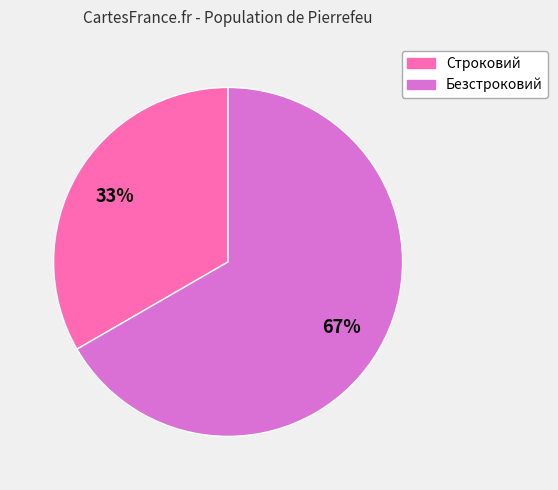

Rank the categories by value from highest to lowest.

Безстроковий, Строковий